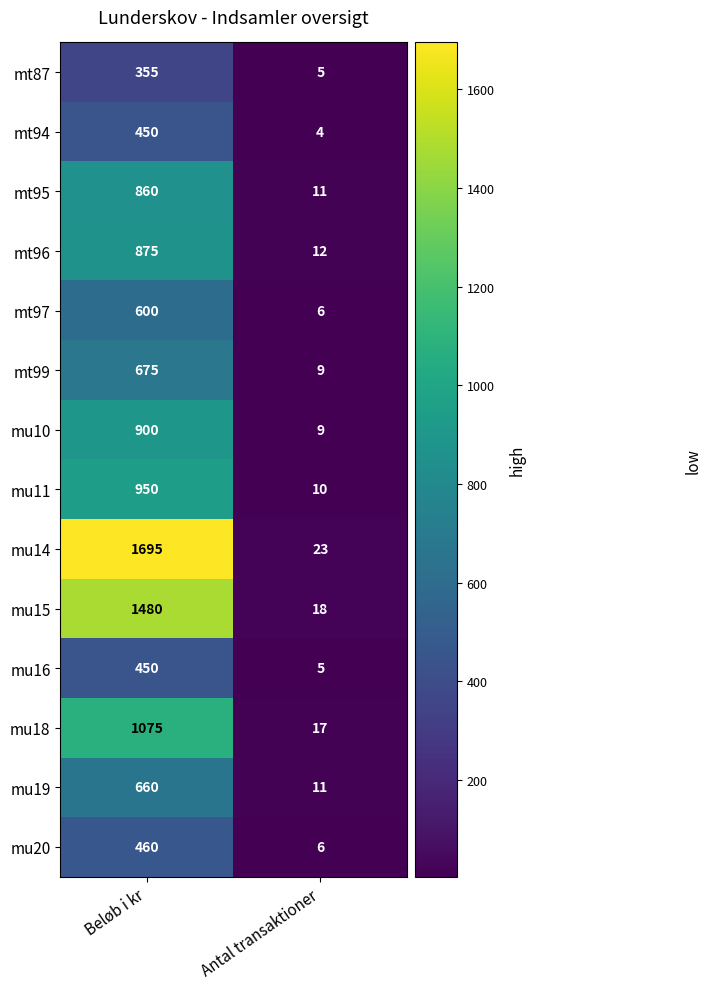

What is the total value across all series at Antal transaktioner?

146